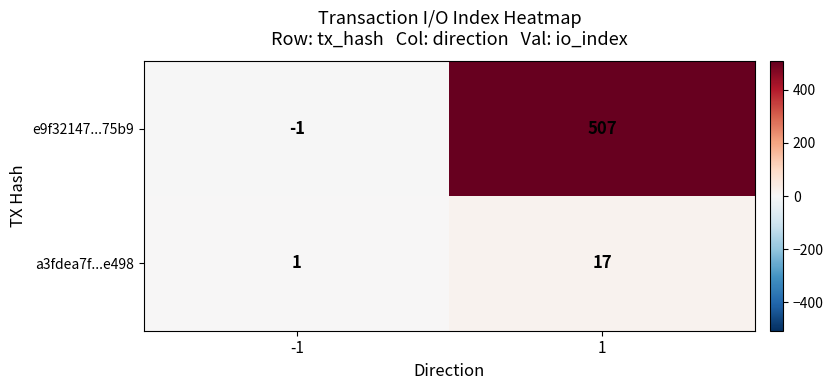

Which series has the widest spread of values?

e9f32147...75b9